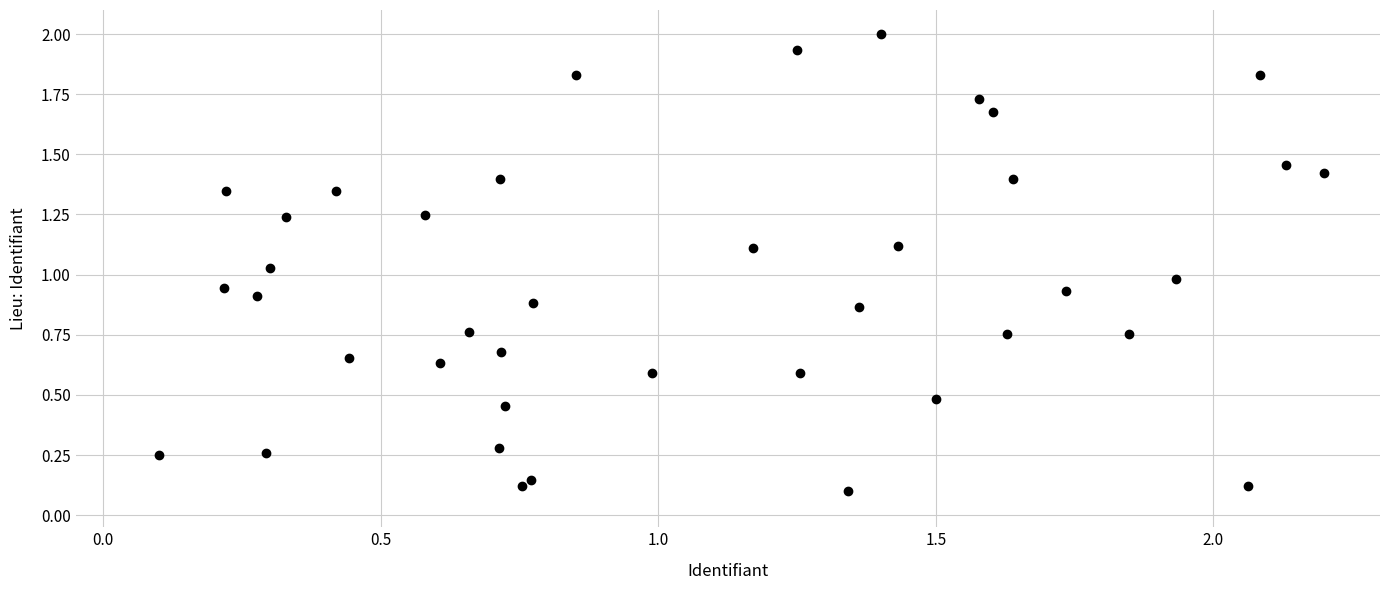

What is the range of X values (max minus min)?

2.1